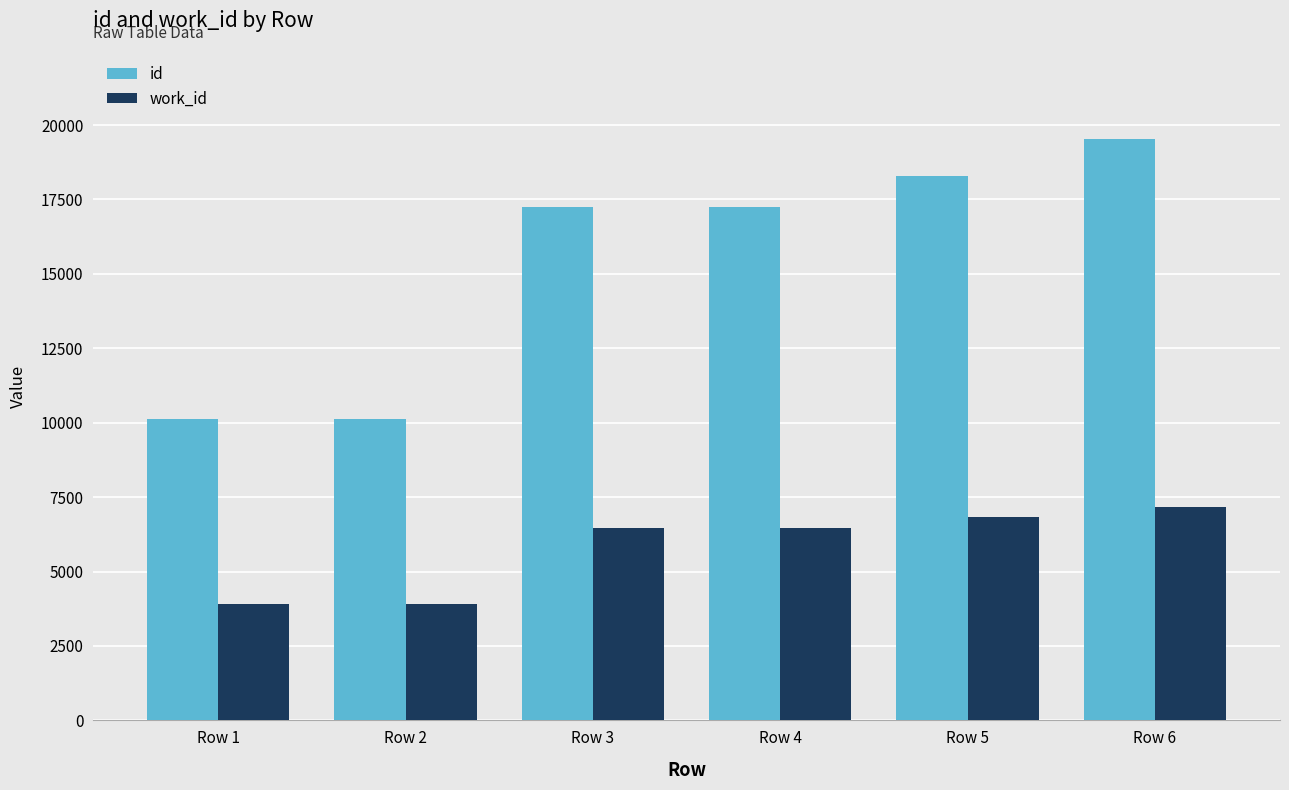

Rank the series by their maximum value, from highest to lowest.

id, work_id